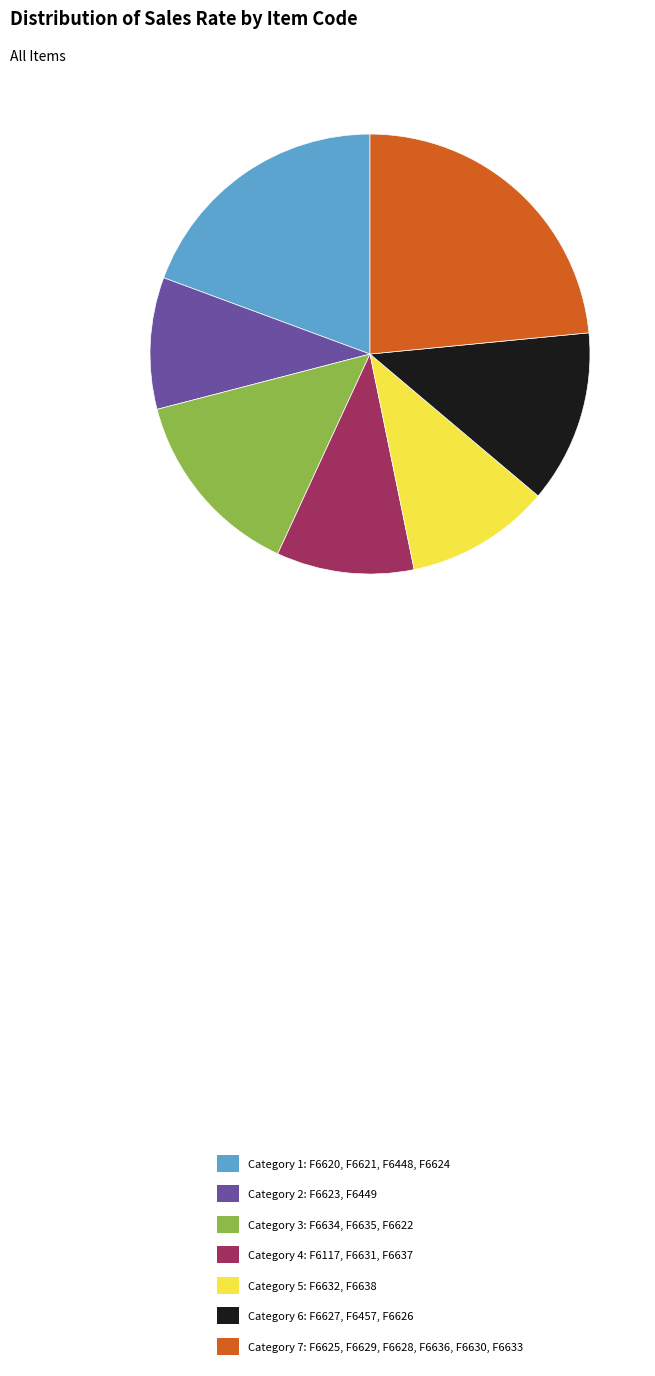

Is there a majority slice in this chart?

No